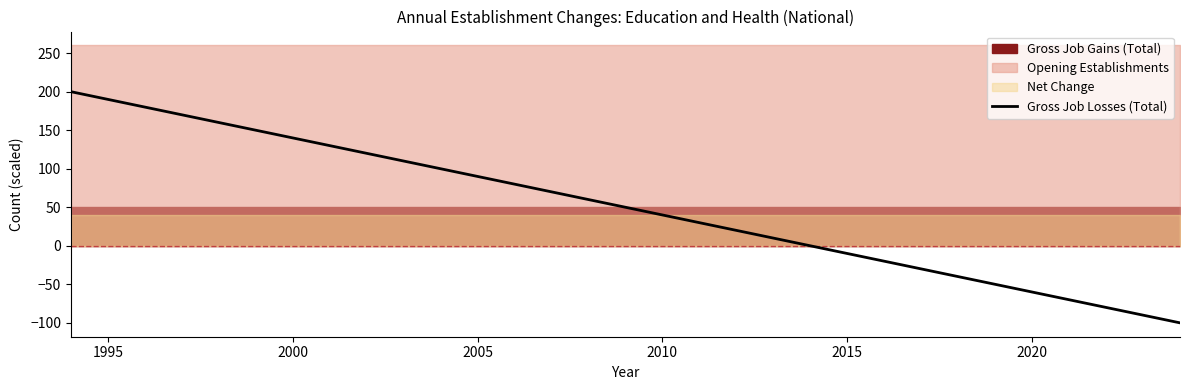

How many negative values are there?

10